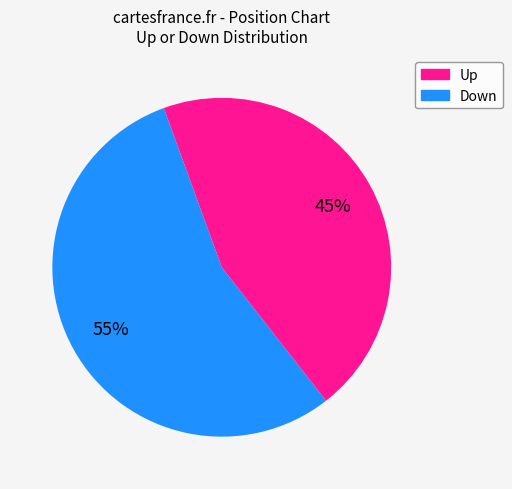

Does any single category account for the majority?

Yes